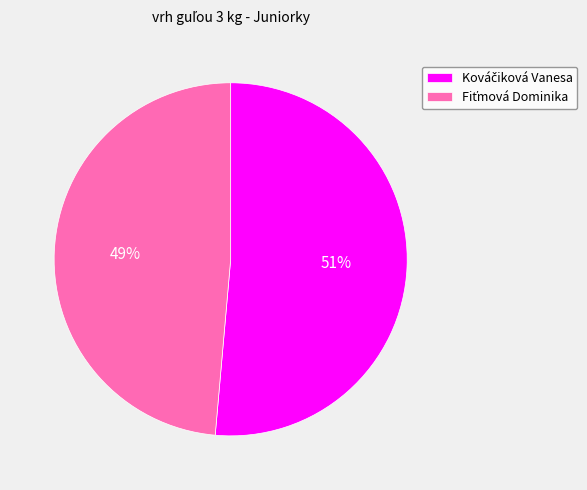

Is there any slice that represents more than half of the pie?

Yes